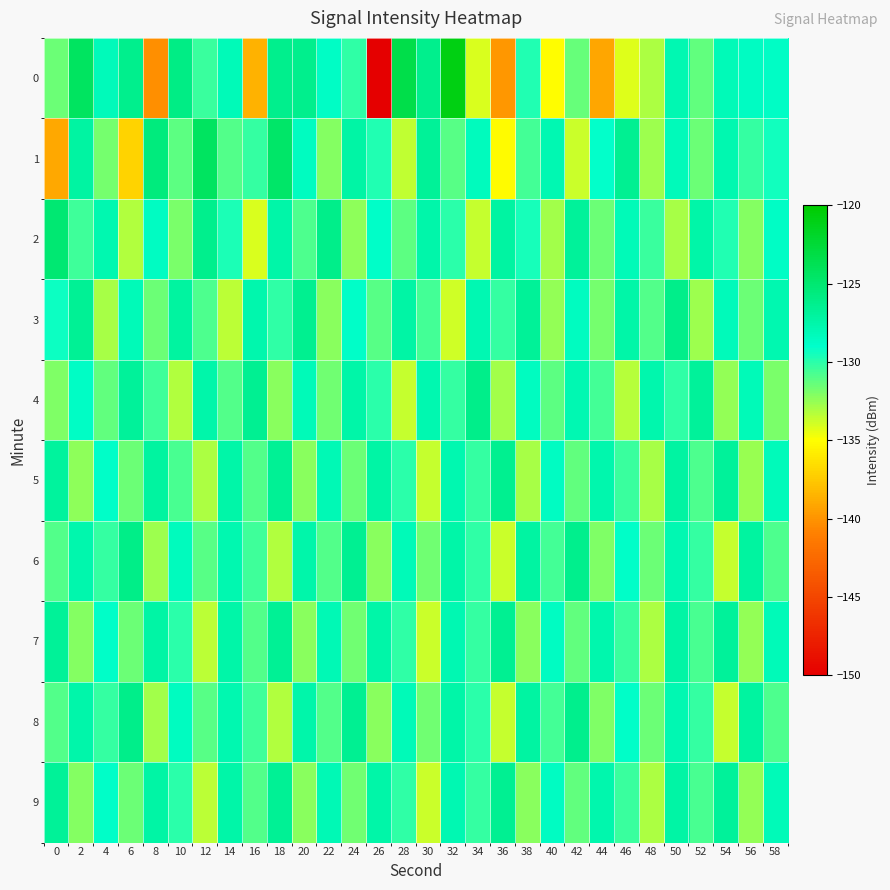

At which category is the sum across all series the highest?

50